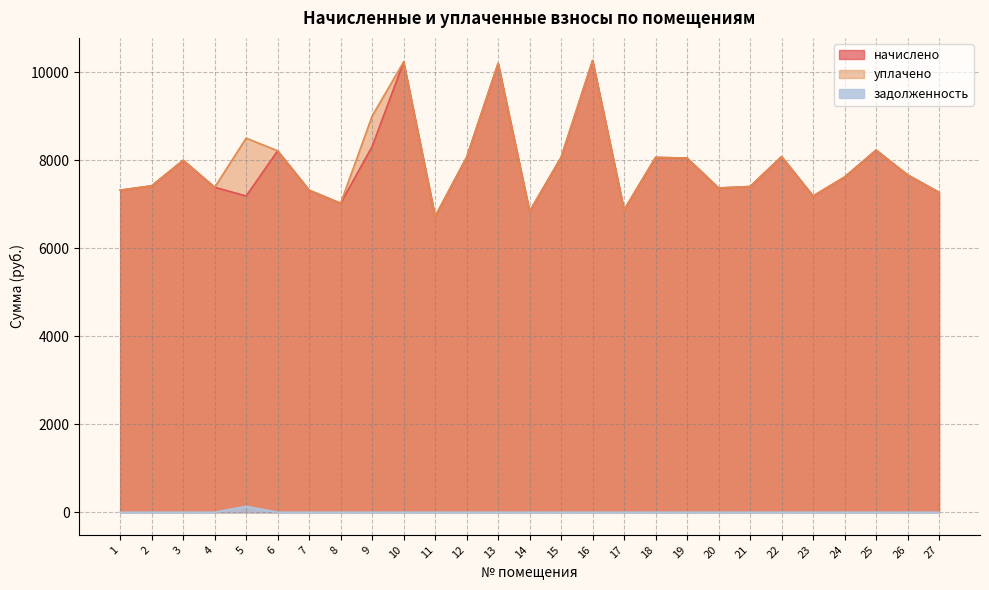

The value of задолженность at 3 is 0.0. True or false?

True